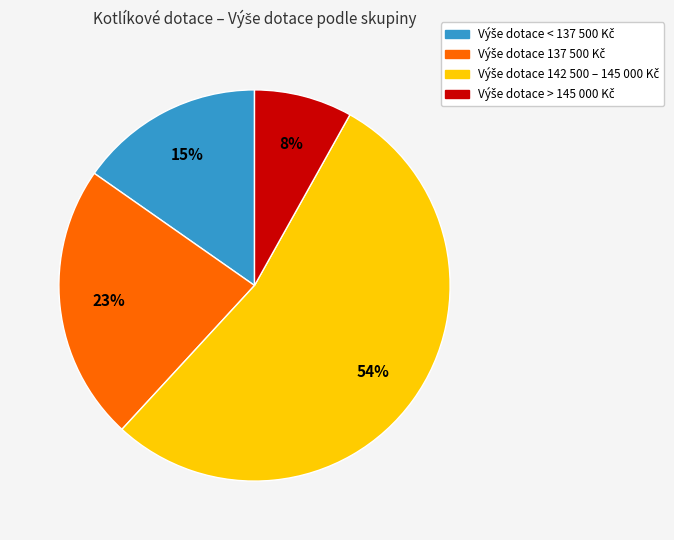

To the nearest percent, what is the difference between the largest and smallest slice percentages?

46%